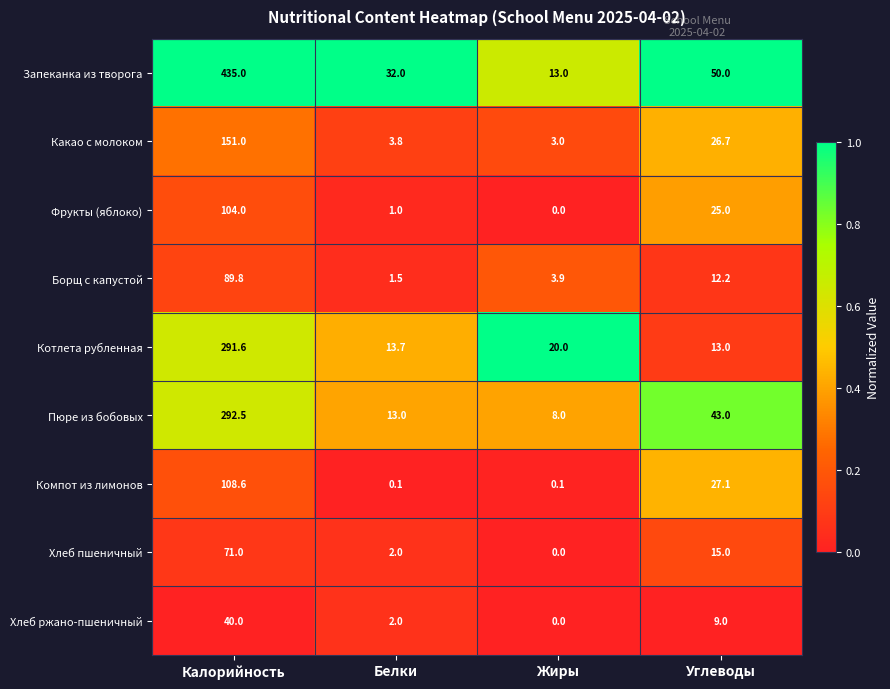

Where does the Котлета рубленная series first go above 20?

Калорийность